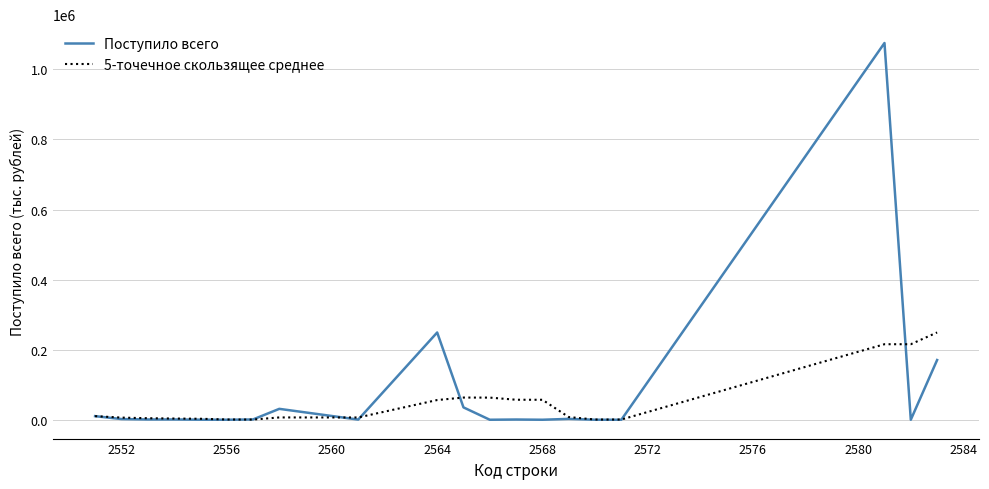

What is the maximum value shown in the chart?

1075391.0